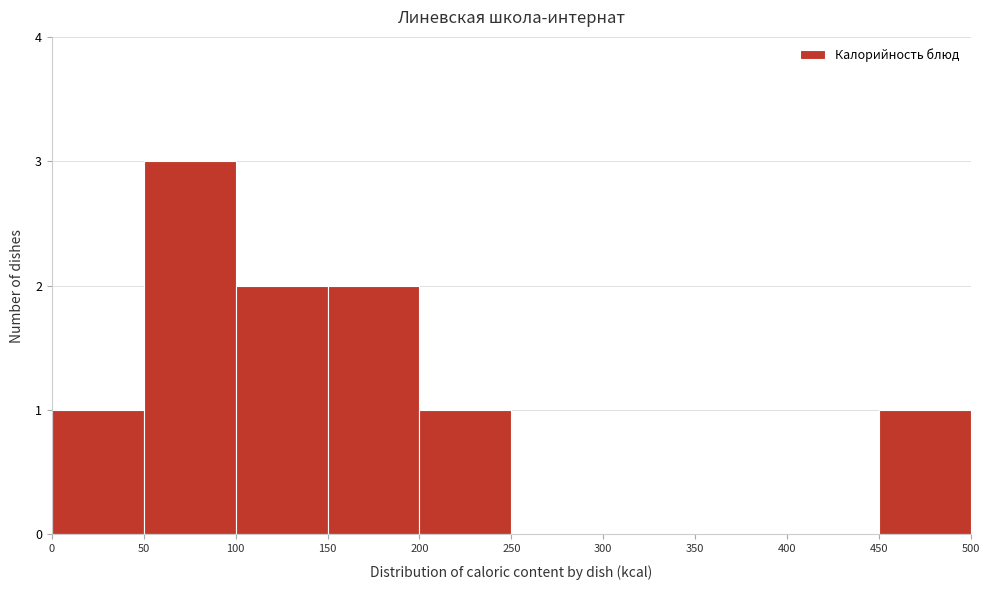

What is the height of the bar covering 150 to 200 on the x-axis? The values are not printed on the chart, so give them approximately, as read against the axis.

2